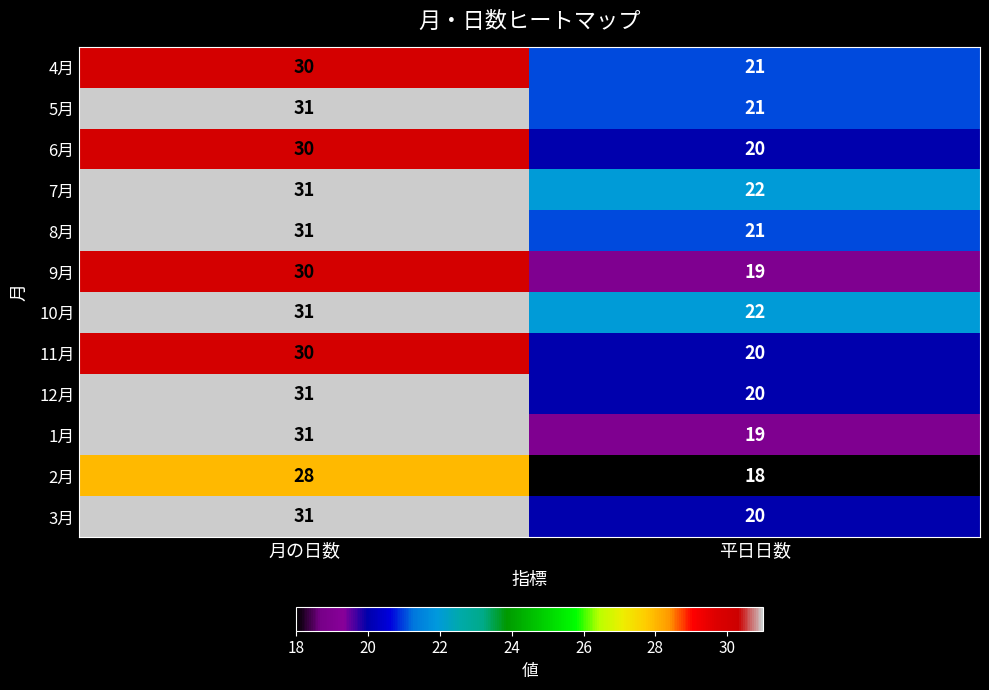

Where is 3月 nearest to the value 25?

平日日数